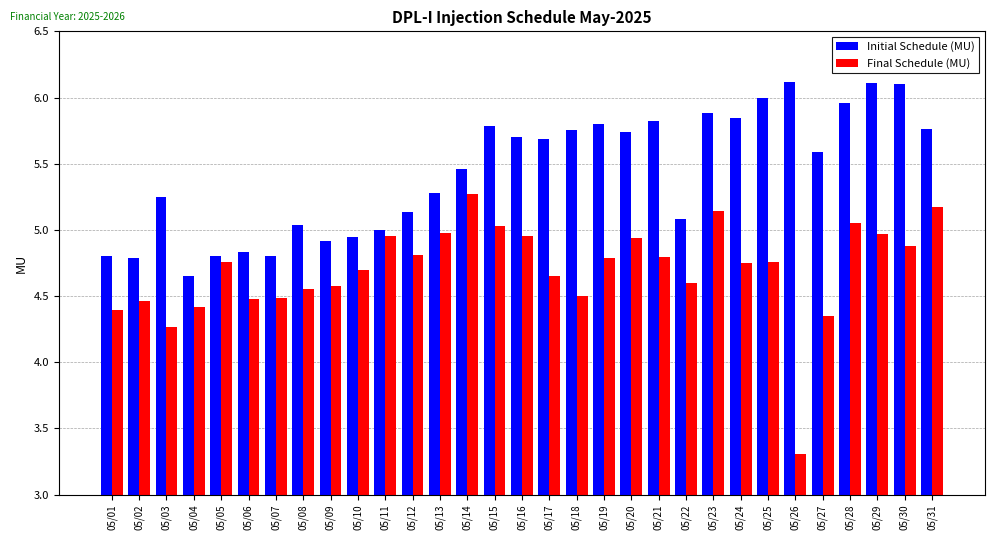

What is the difference between the Final Schedule (MU) values at 05/03 and 05/21?

0.5